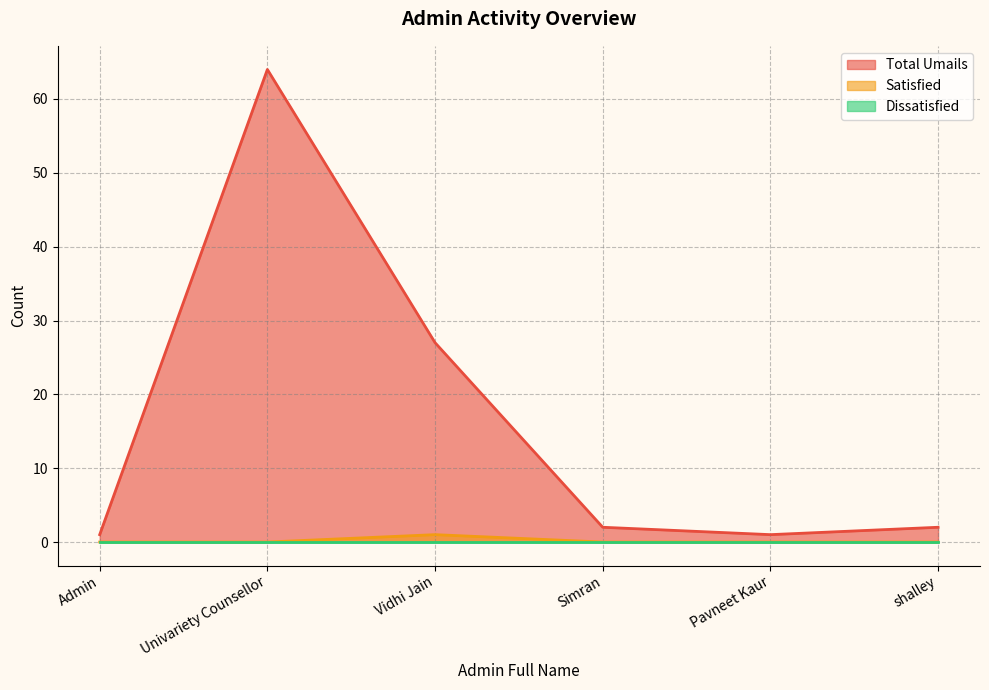

What is the label of the 1st point from the right?

shalley